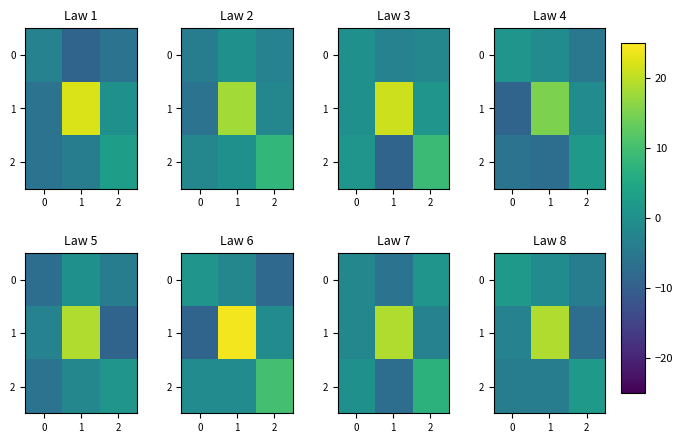

Between 1 and 2, which series saw the biggest shift?

row_1